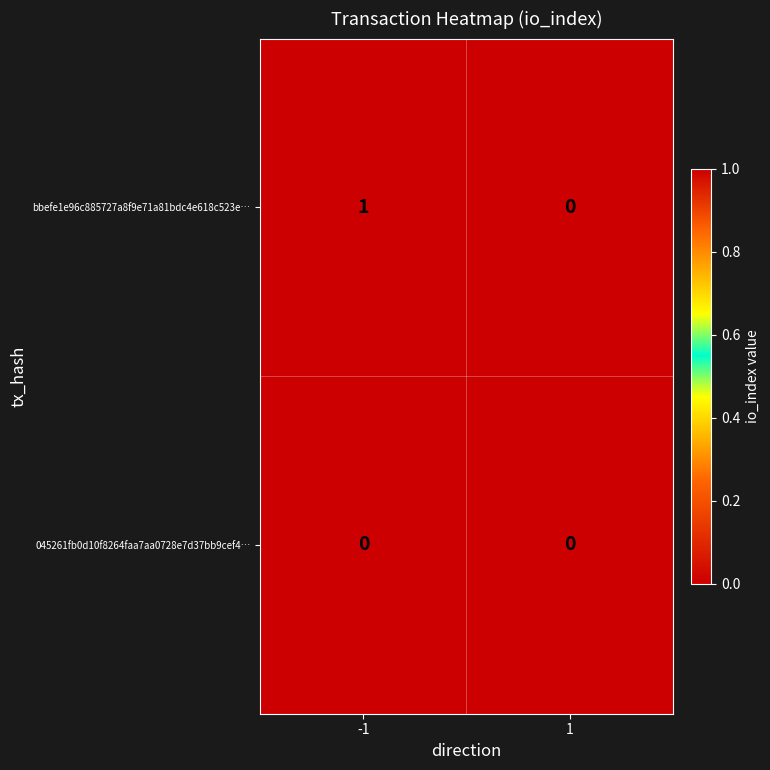

List the series in order of their peak value, lowest first.

045261fb0d10f8264faa7aa0728e7d37bb9cef4…, bbefe1e96c885727a8f9e71a81bdc4e618c523e…